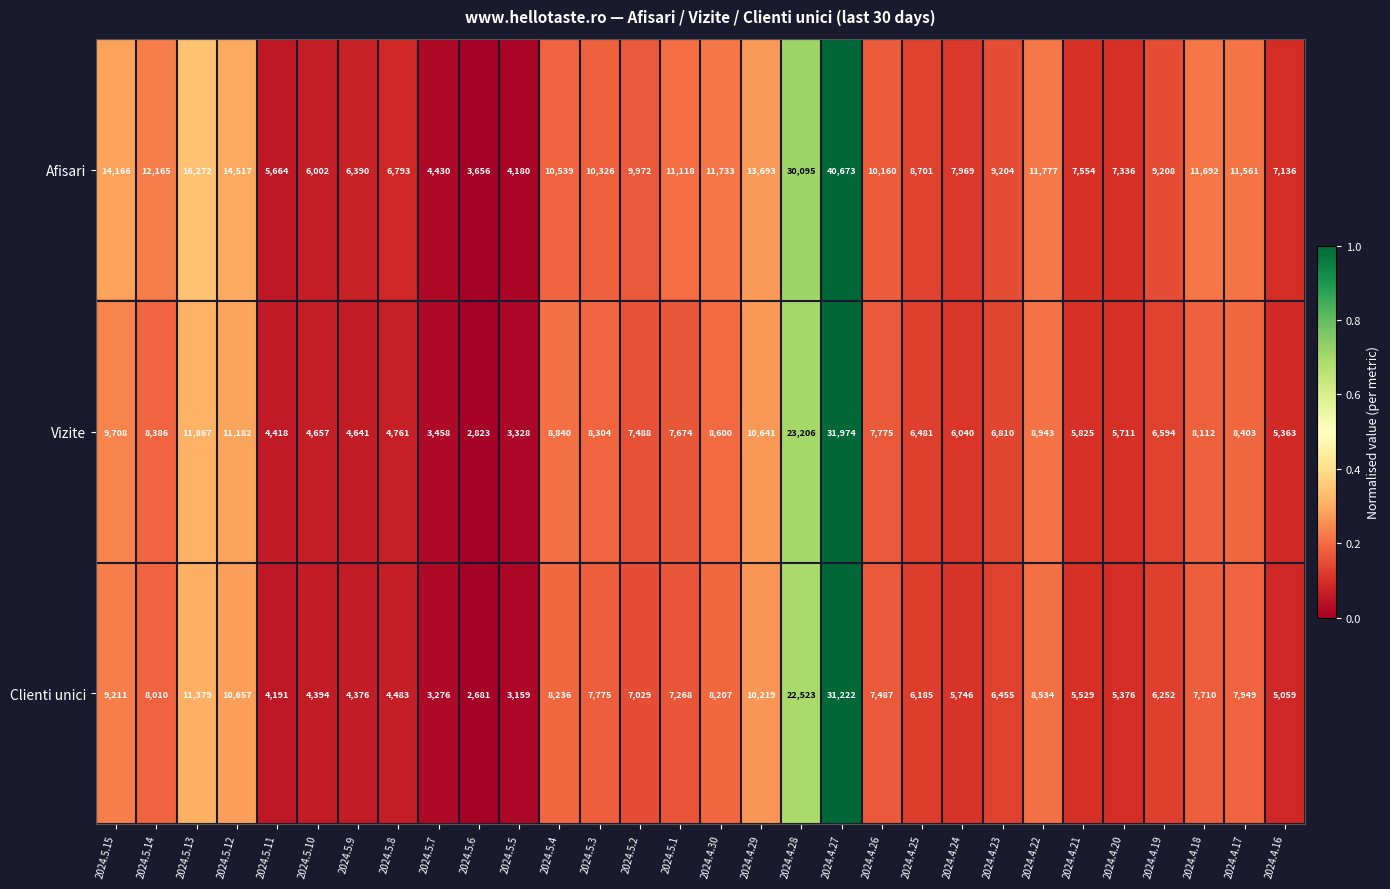

Is it true that Clienti unici equals 3324 at 2024.4.24?

False